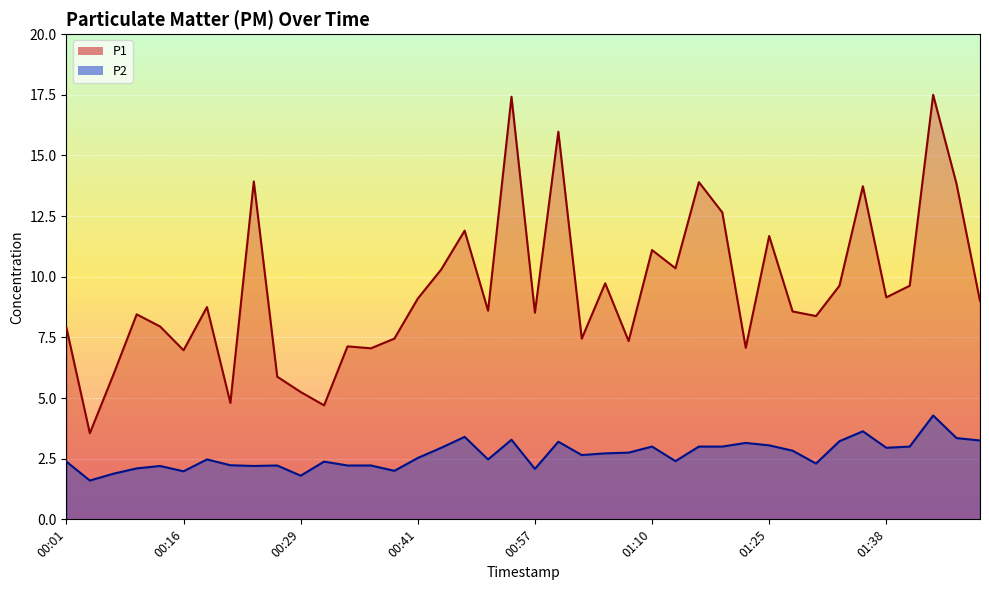

Which series has the largest total across all categories?

P1